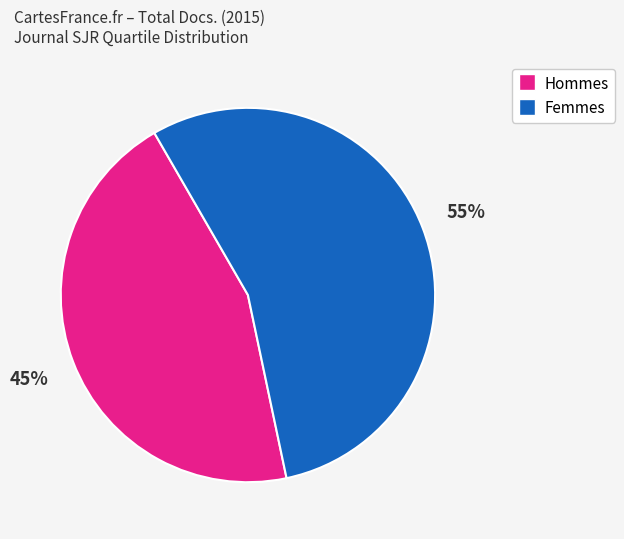

Does any single category account for the majority?

Yes